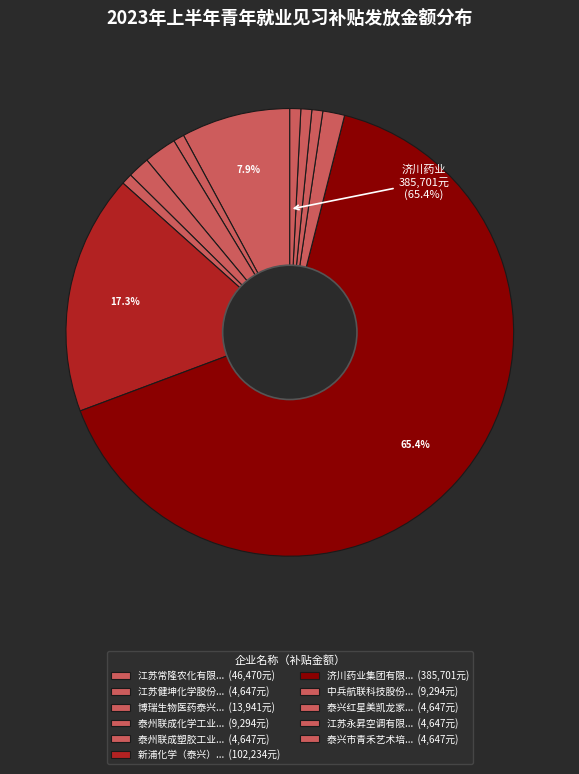

To the nearest percent, what percentage of the pie is 泰州联成化学工业有限公司?

2%